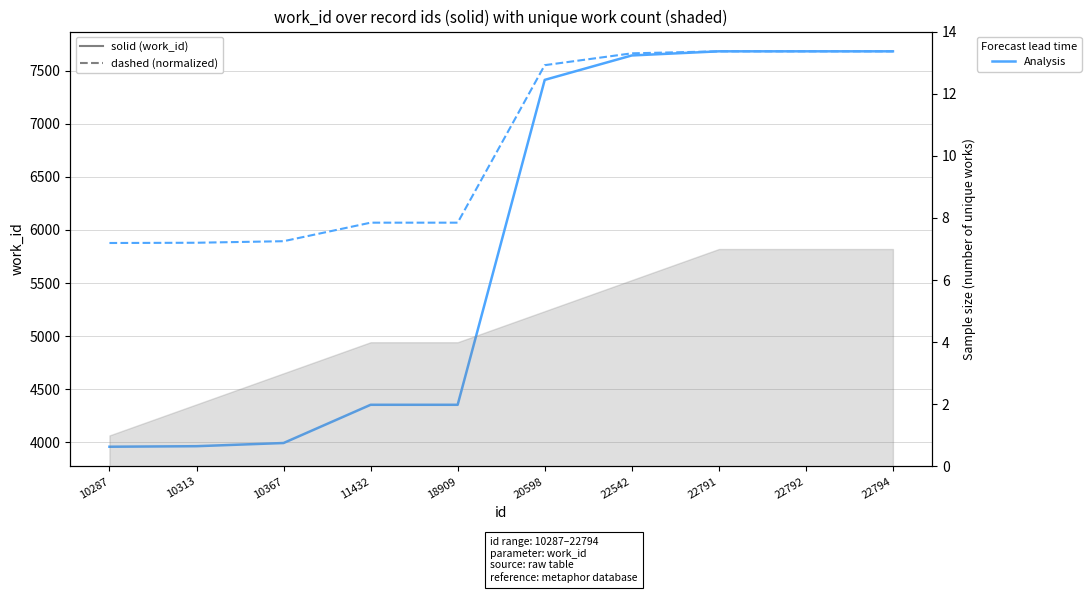

List the series in order of their overall mean, lowest first.

work_id (solid), work_id (dashed)